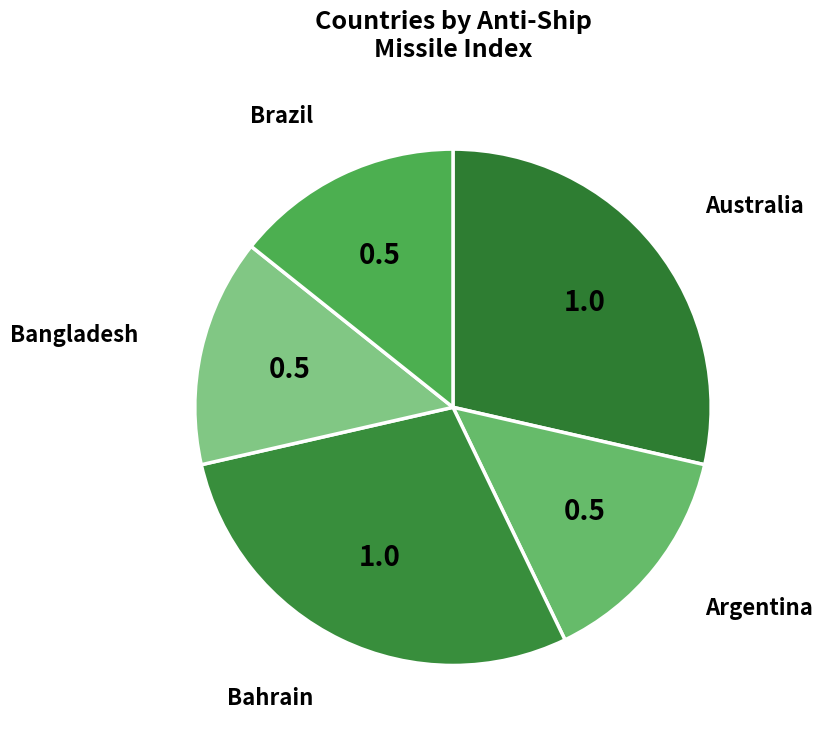

The Australia slice represents 29% of the pie. True or false?

True